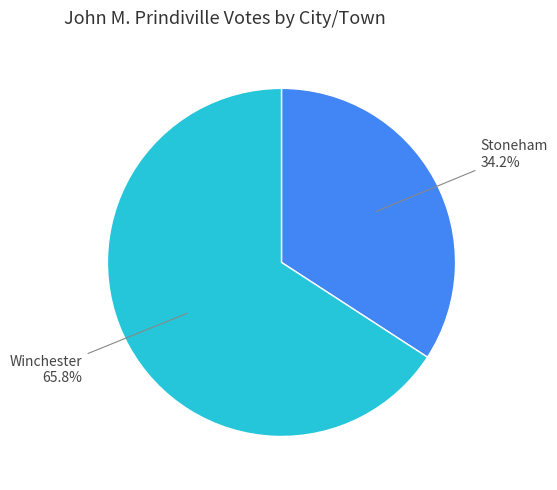

Which has a higher value, Winchester or Stoneham?

Winchester